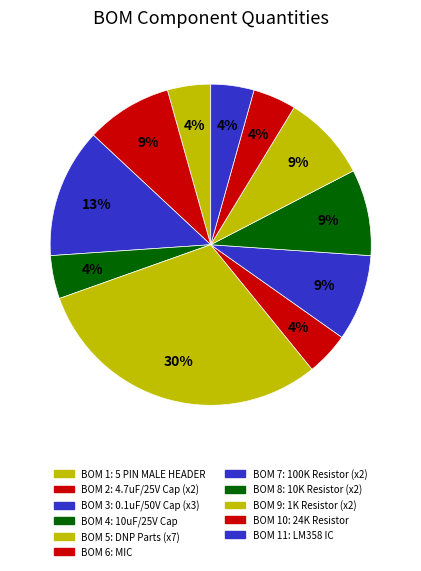

To the nearest percent, what is the difference between the largest and smallest slice percentages?

26%